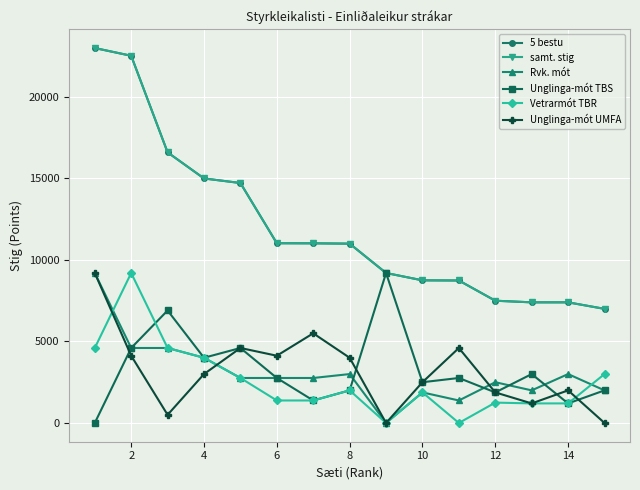

How many lines are shown in the chart?

6